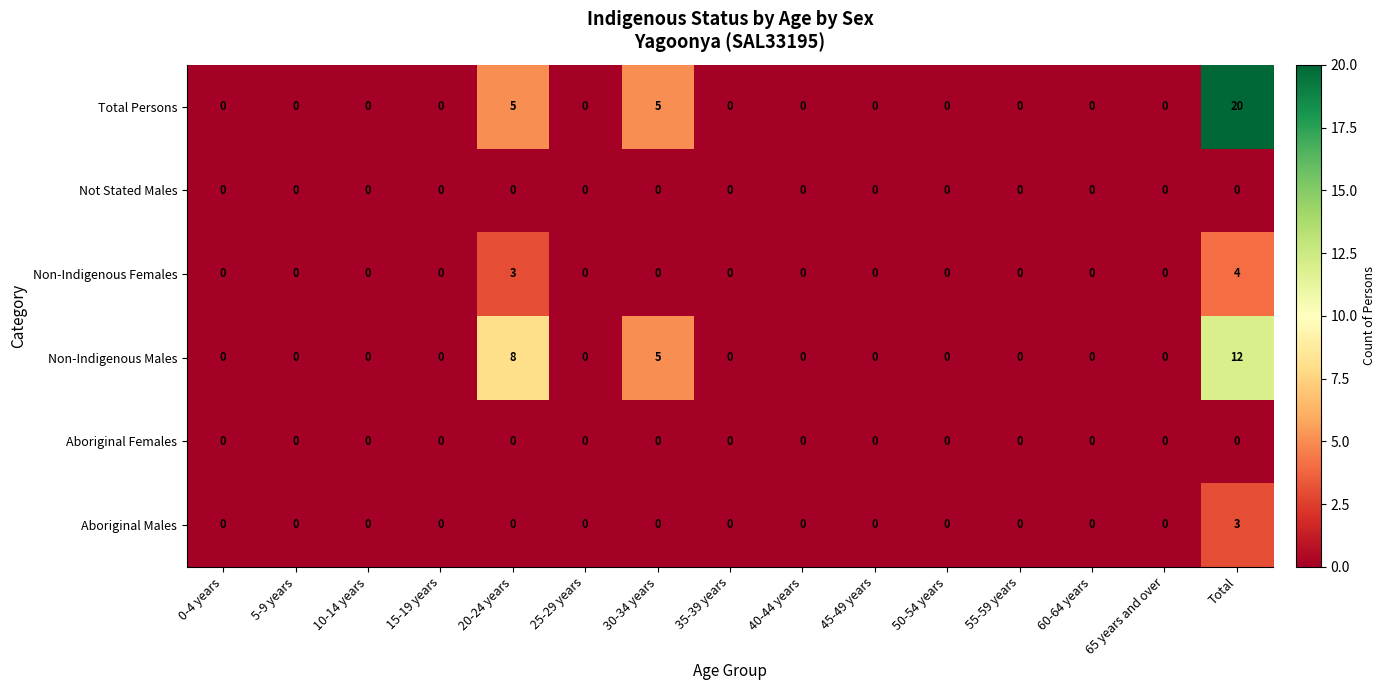

At which category is the sum across all series the highest?

Total